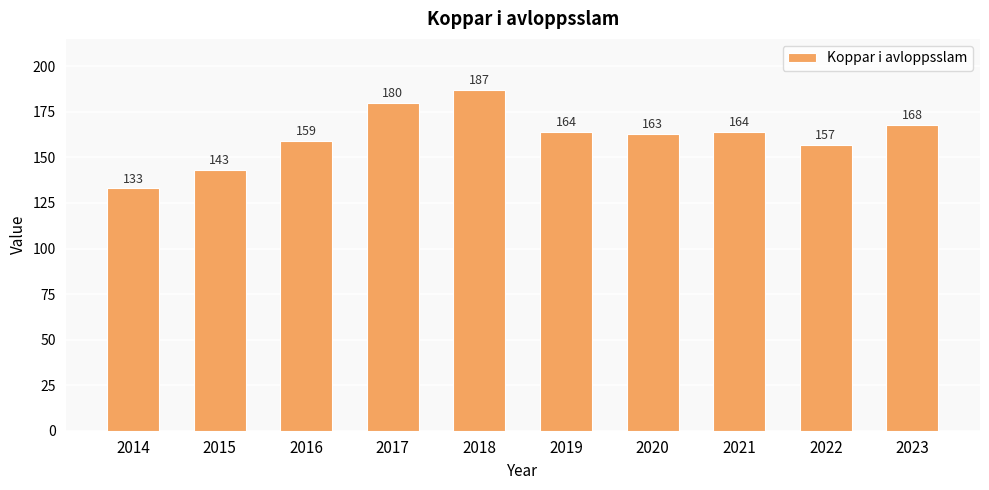

How many categories are shown in the chart?

10